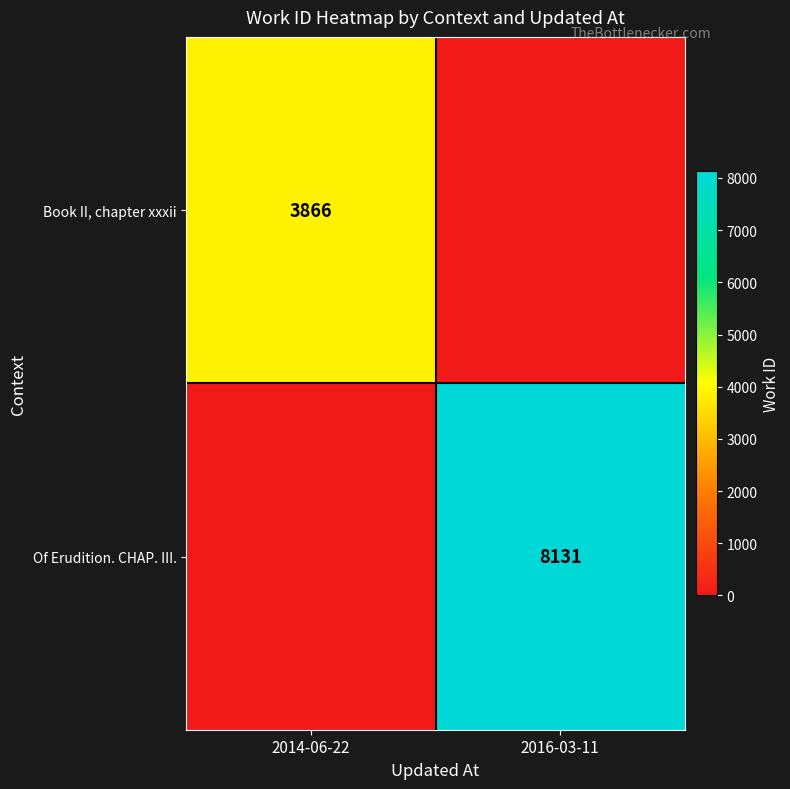

Is it true that Book II, chapter xxxii equals 3866 at 2014-06-22?

True